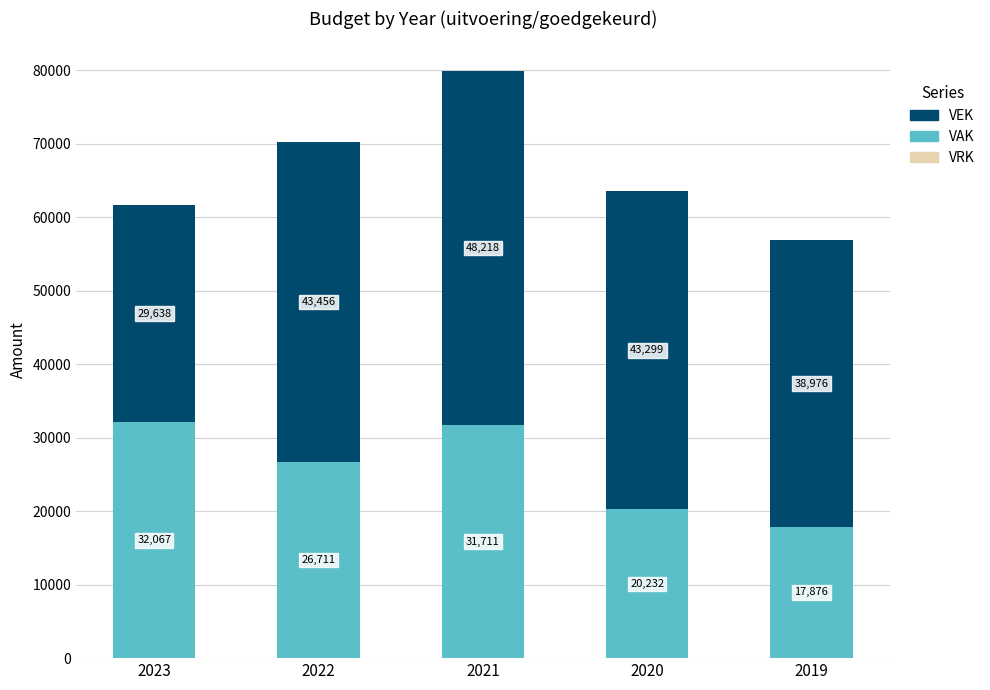

The value of VAK at 2023 is 21489. True or false?

False